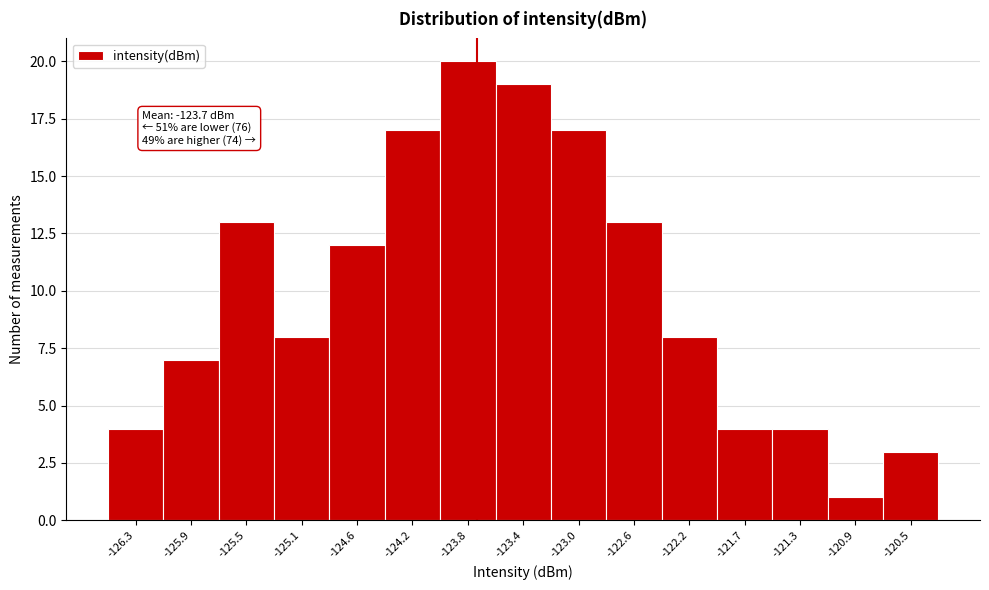

Which range on the x-axis has the tallest bar?

-124.00 to -123.60